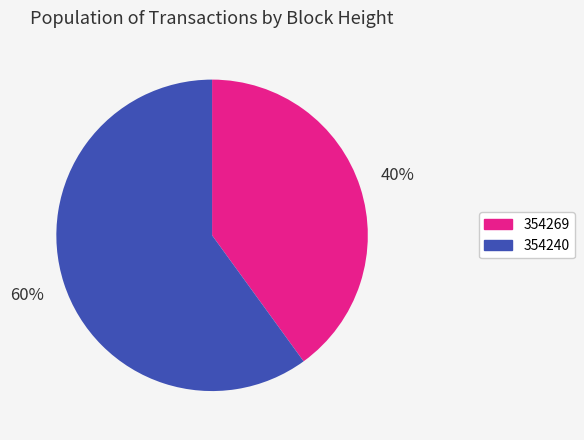

Does any single category account for the majority?

Yes